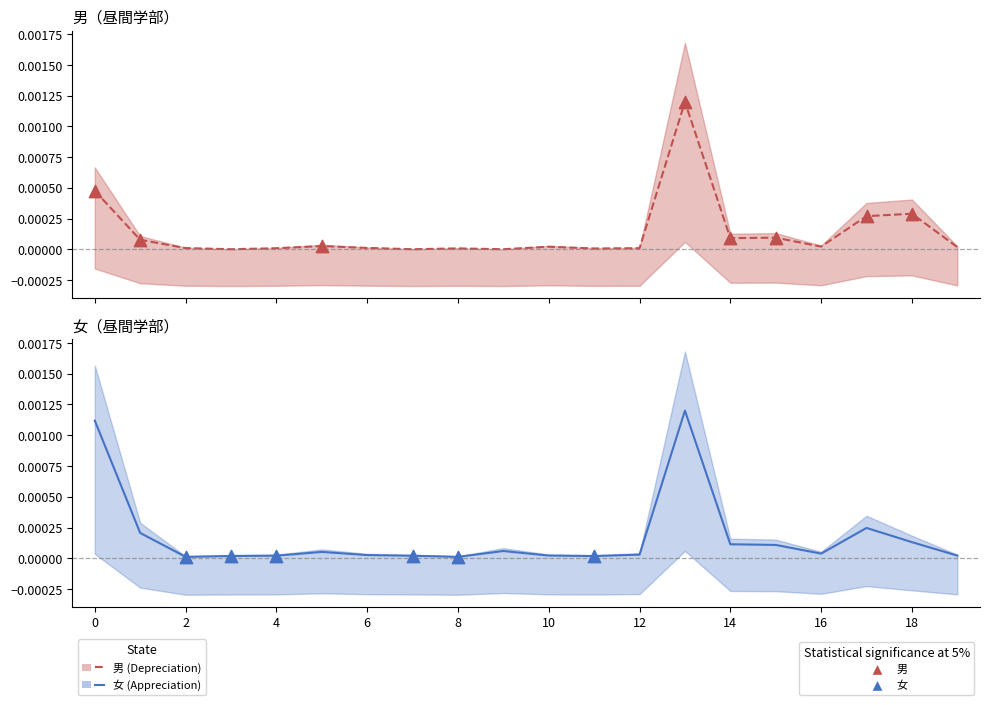

Which series reaches the maximum Y coordinate?

男